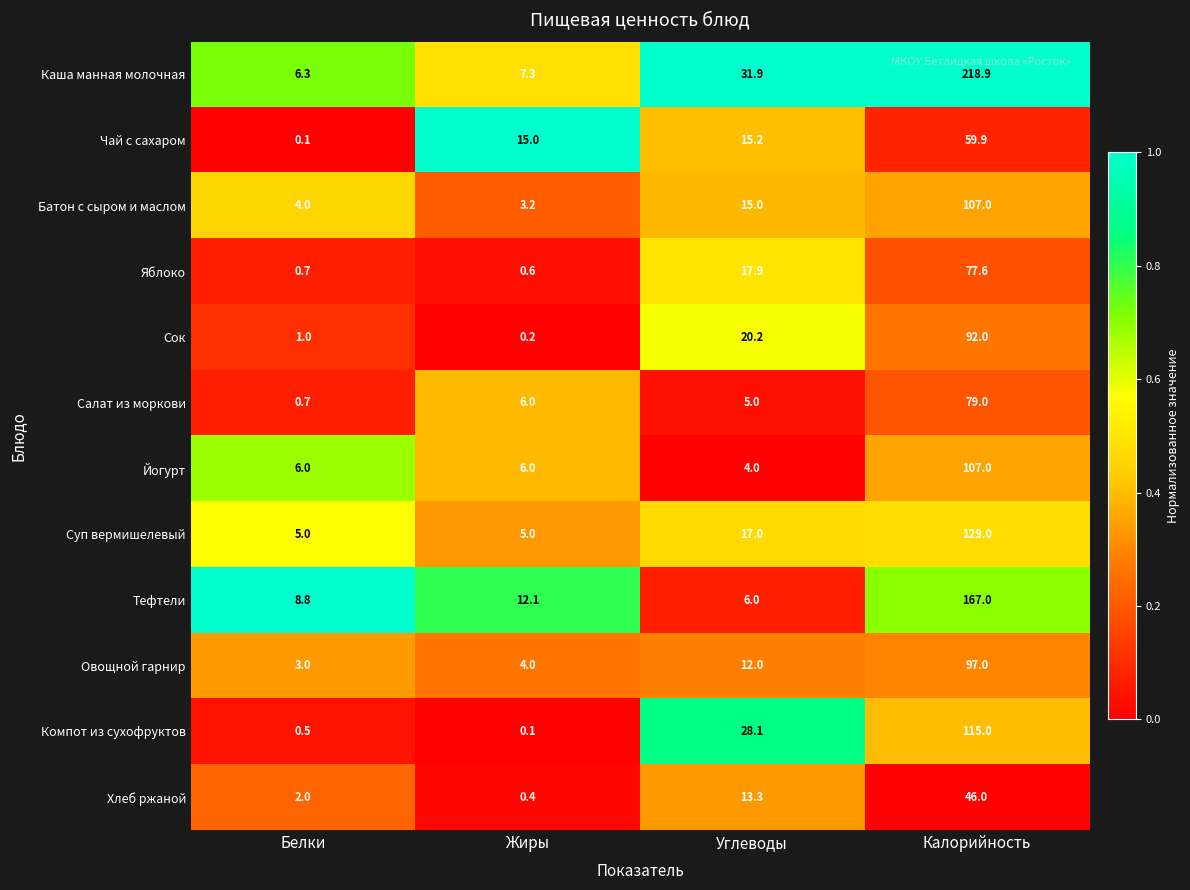

Is the value of Каша манная молочная at Белки greater than the value of Хлеб ржаной at Жиры?

Yes